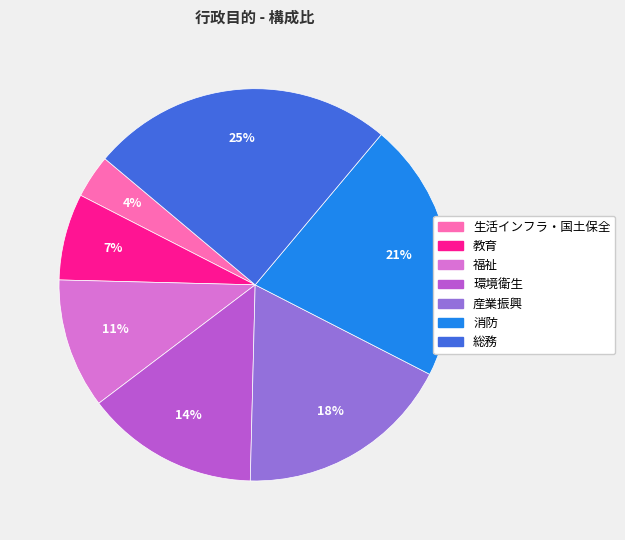

Between 福祉 and 生活インフラ・国土保全, which is larger?

福祉